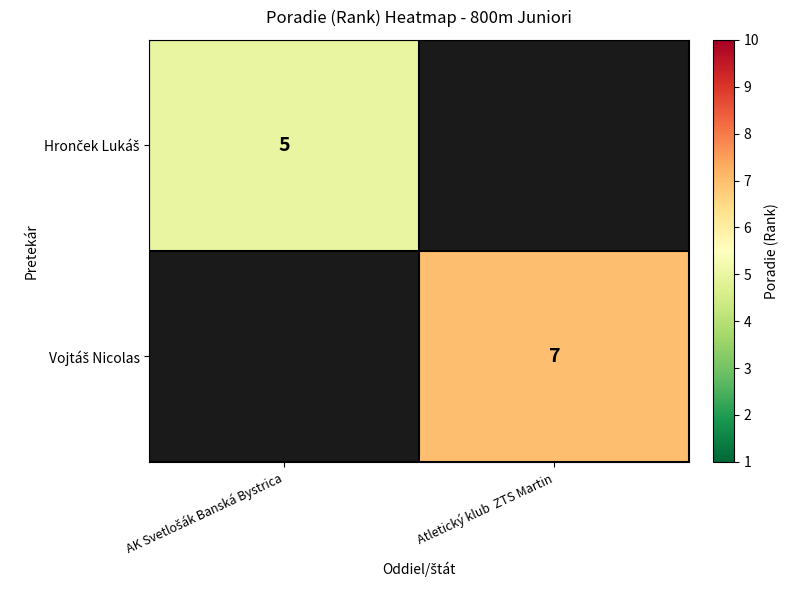

At which label is Hronček Lukáš closest to 5?

AK Svetlošák Banská Bystrica